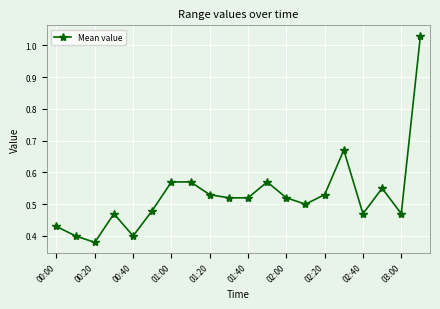

True or false: there are more than 2 points higher than both neighbors.

True